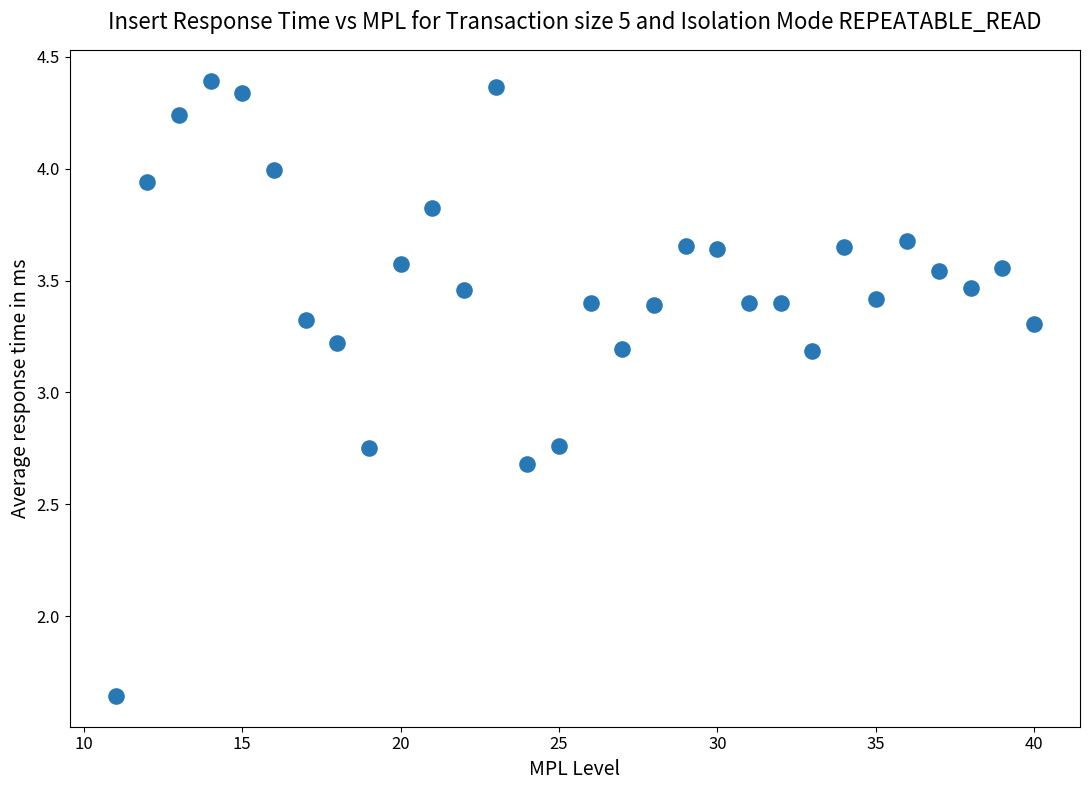

What is the range of X values (max minus min)?

29.0